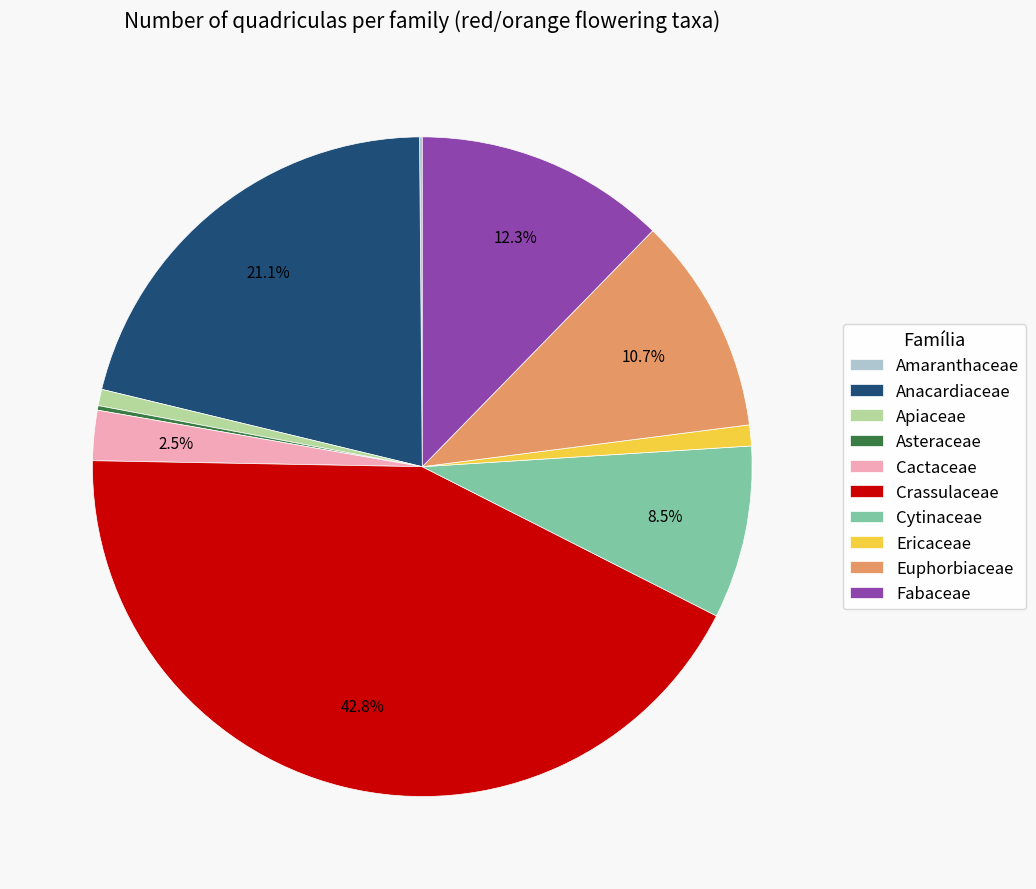

To the nearest percent, what percentage of the pie is Apiaceae?

1%